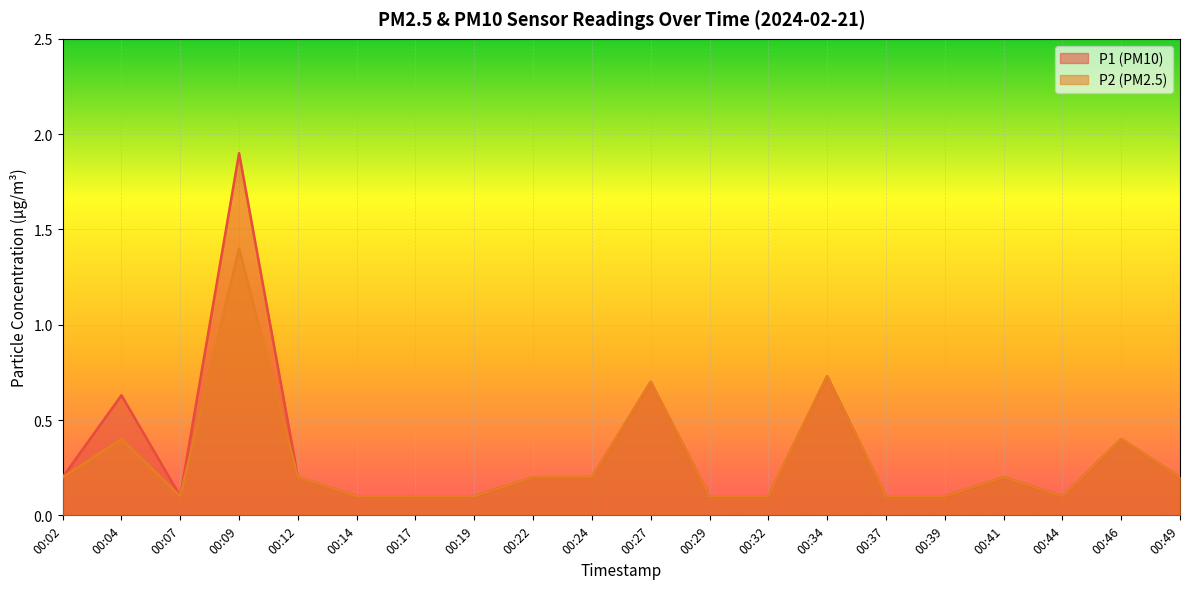

At 00:04, list the series in order from largest to smallest.

P1 (PM10), P2 (PM2.5)